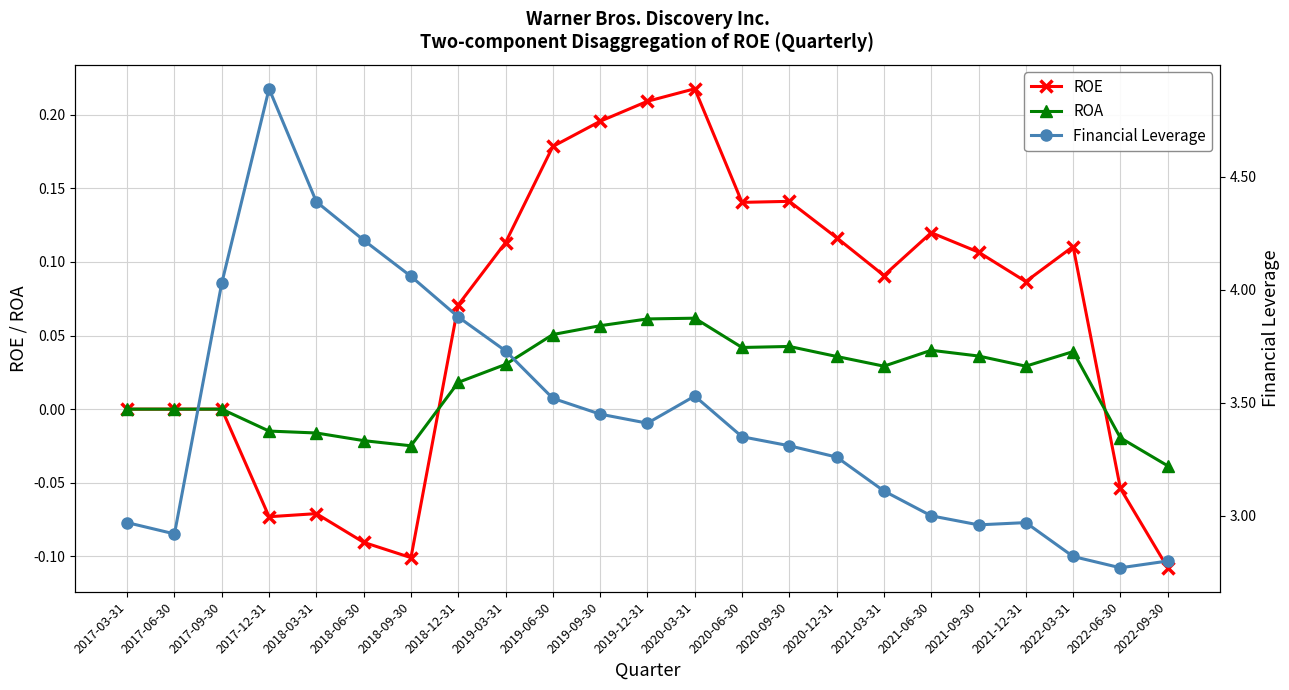

Read the ROE value at 2021-06-30.

0.1